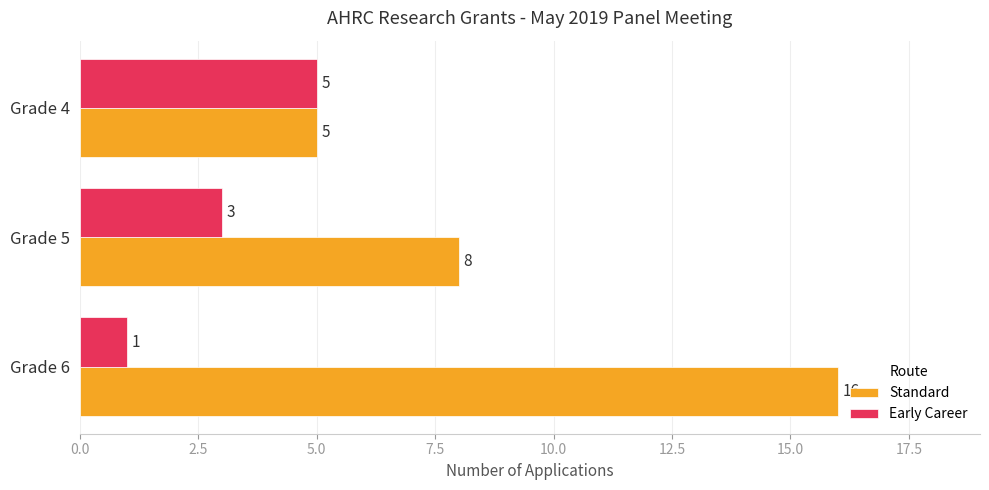

What is the difference between the maximum and minimum values in the Early Career series?

4